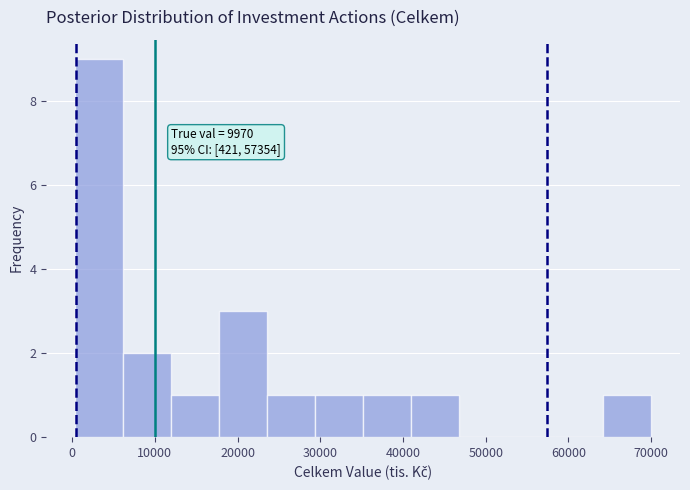

Which range on the x-axis has the tallest bar?

0 to 6000